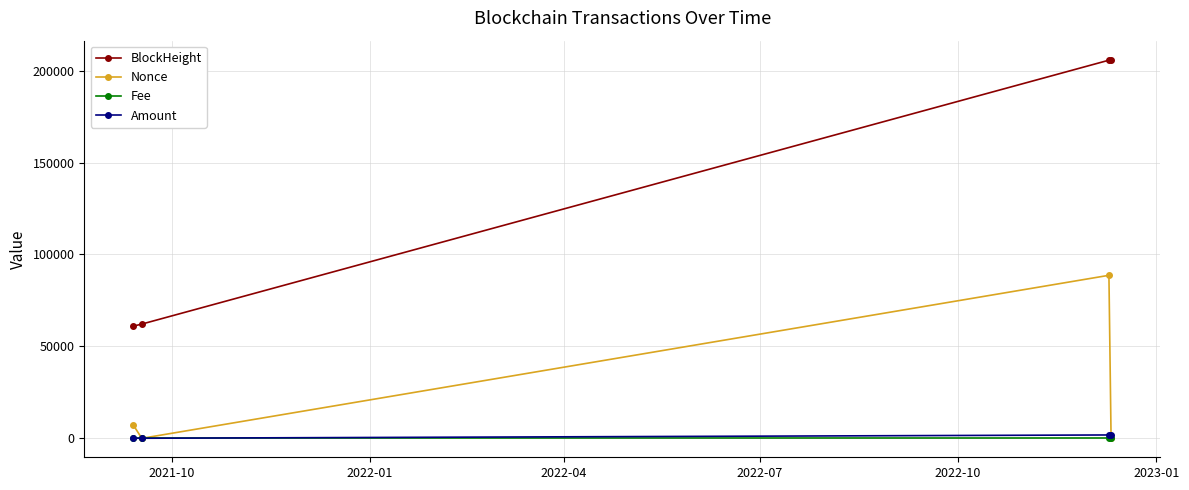

What is the greatest value displayed?

206012.0